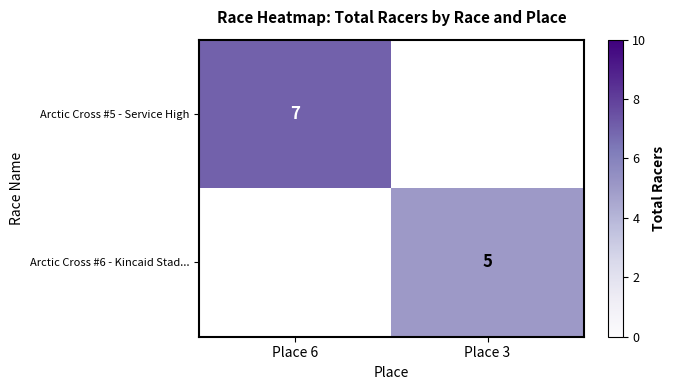

Is it true that Arctic Cross #5 - Service High equals 7 at Place 6?

True